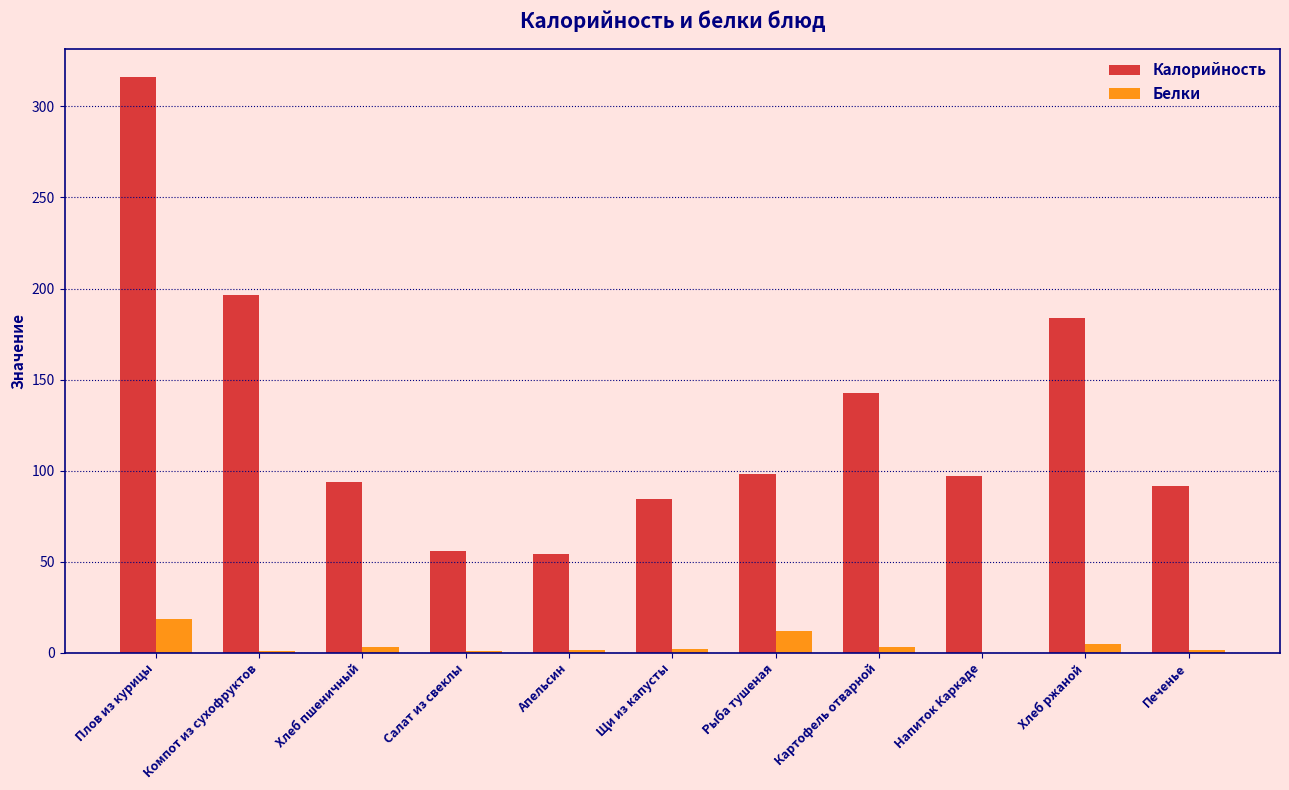

Which series has the largest total across all categories?

Калорийность